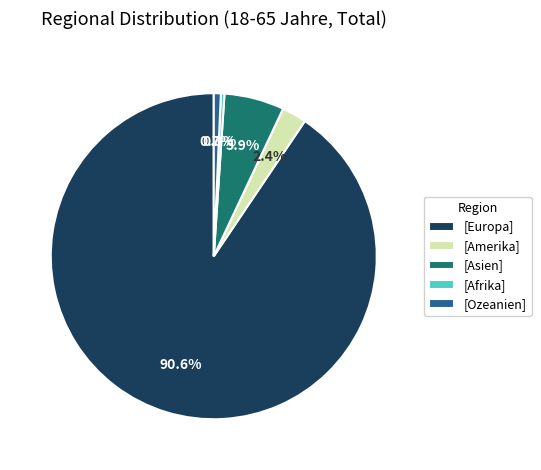

What is the total percentage of [Ozeanien] and [Asien]?

6.6%